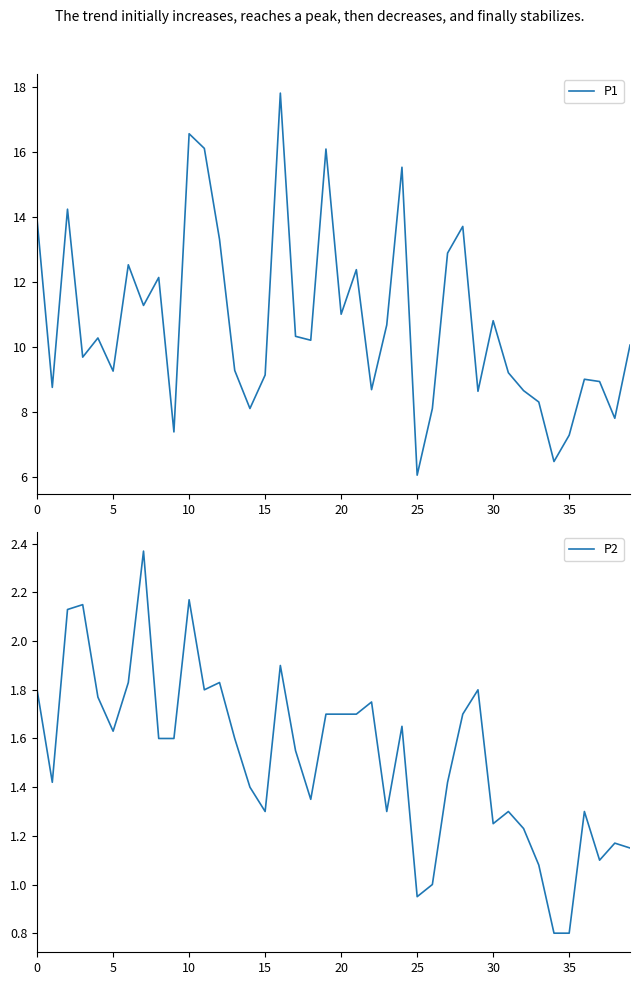

True or false: P2 has a value of 1.3 at 23.

True